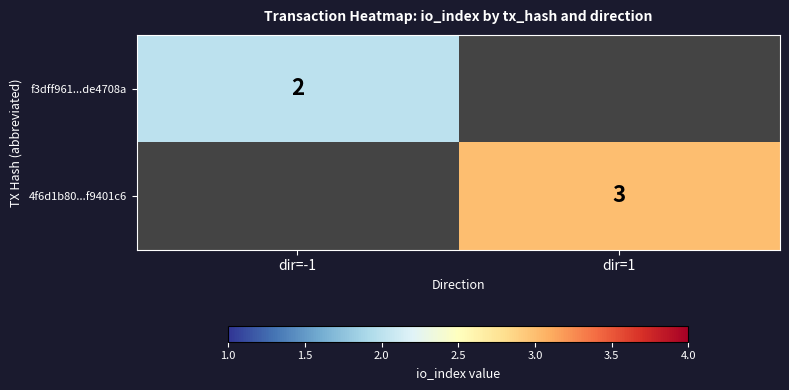

The f3dff961...de4708a series shows 2 at dir=-1. True or false?

True